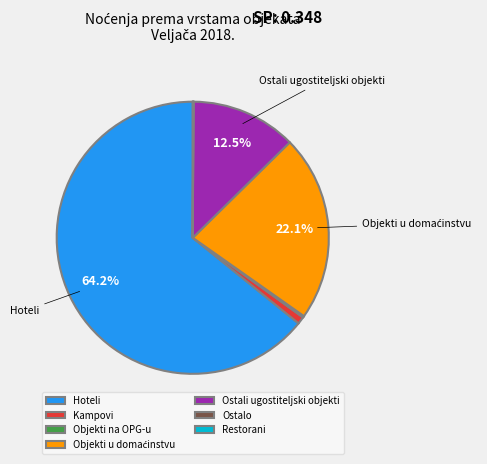

Is Kampovi the majority of the pie?

No